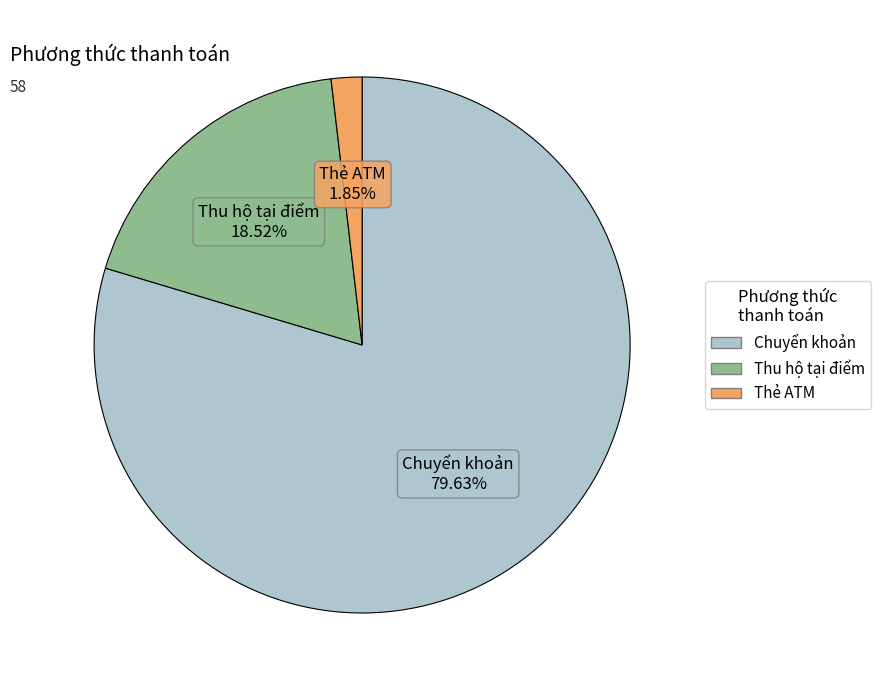

Which slice is the largest?

Chuyển khoản